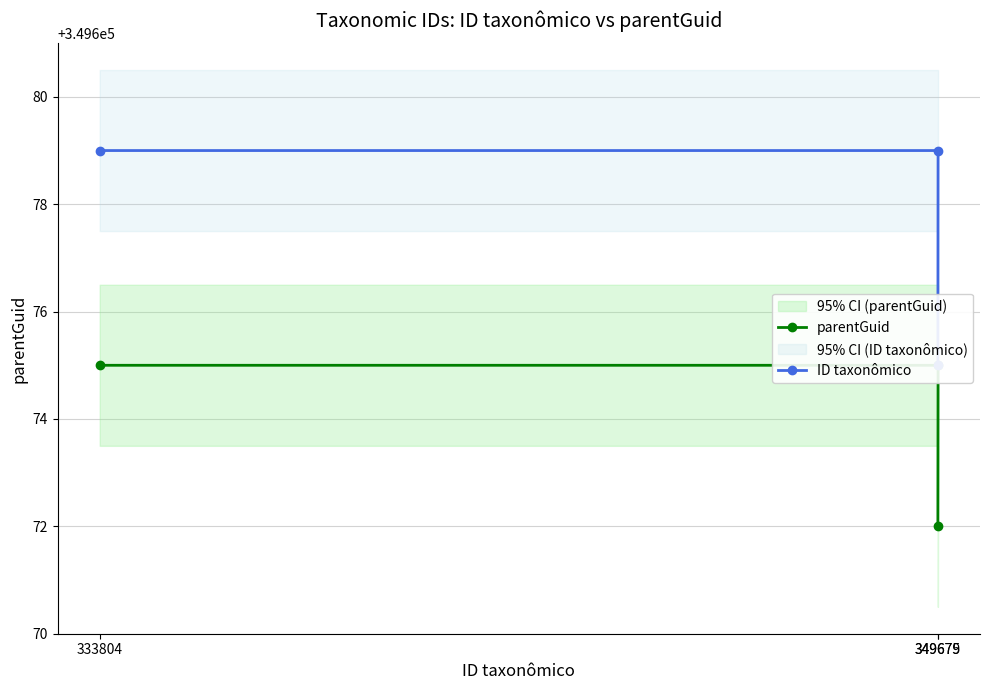

Which series has the largest range (max minus min)?

ID taxonômico